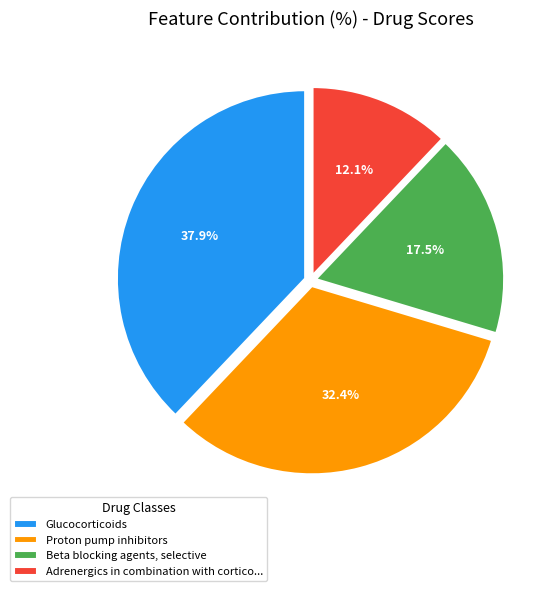

Which category has the smallest portion of the pie?

Adrenergics in combination with cortico...